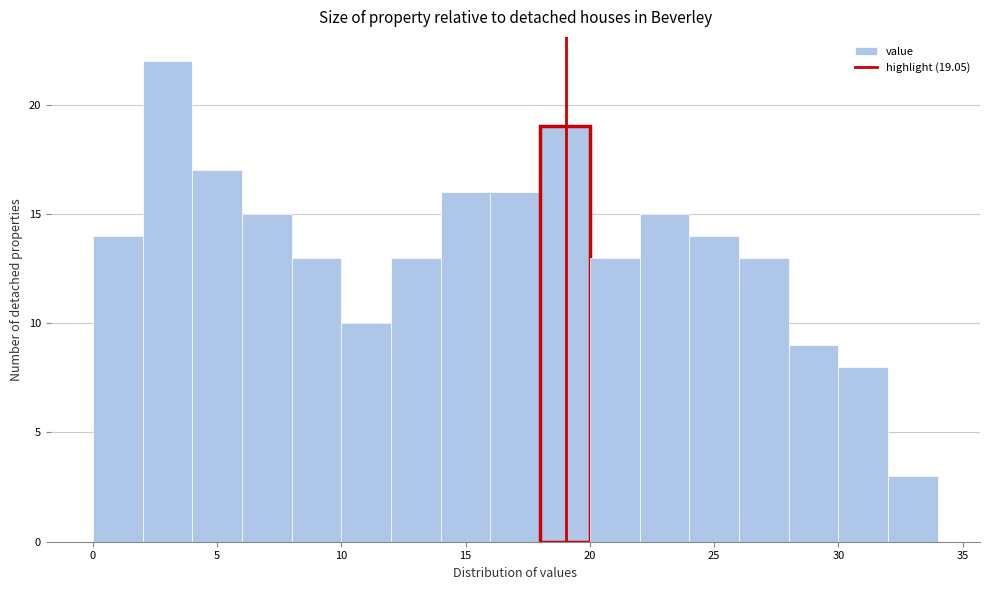

Which range on the x-axis has the tallest bar?

2 to 4